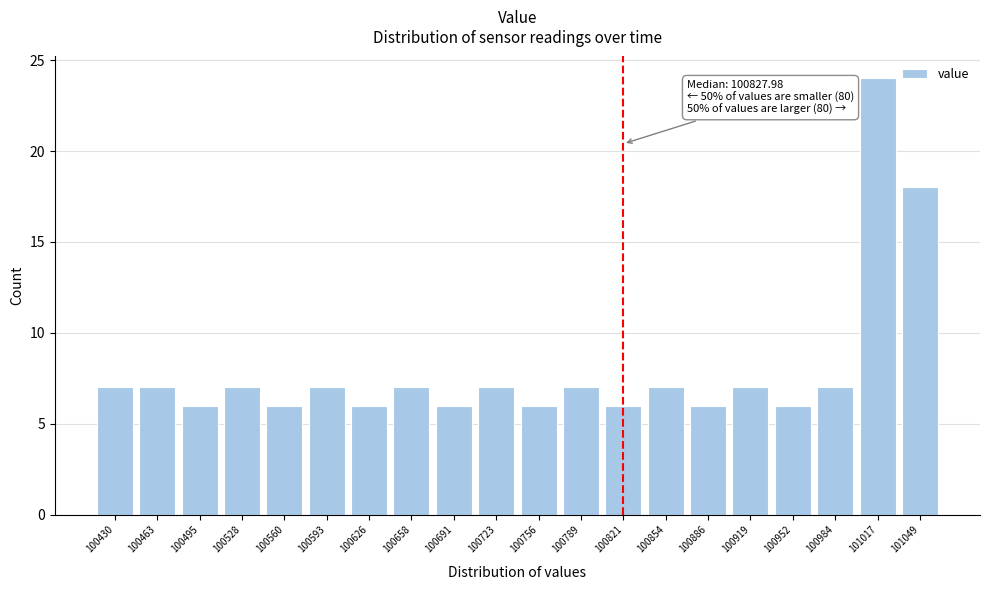

Reading right to left, extract all data points from this chart.

18	24	7	6	7	6	7	6	7	6	7	6	7	6	7	6	7	6	7	7